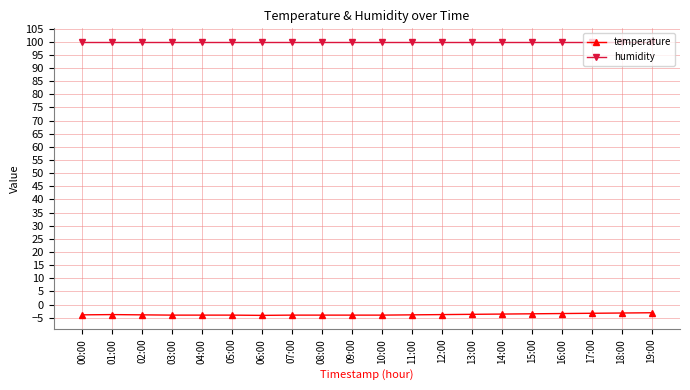

The humidity series shows 99.9 at 15:00. True or false?

True